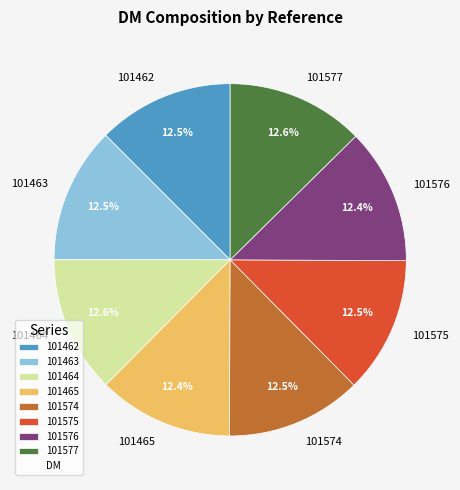

What percentage is NOT represented by 101464?

87.4%